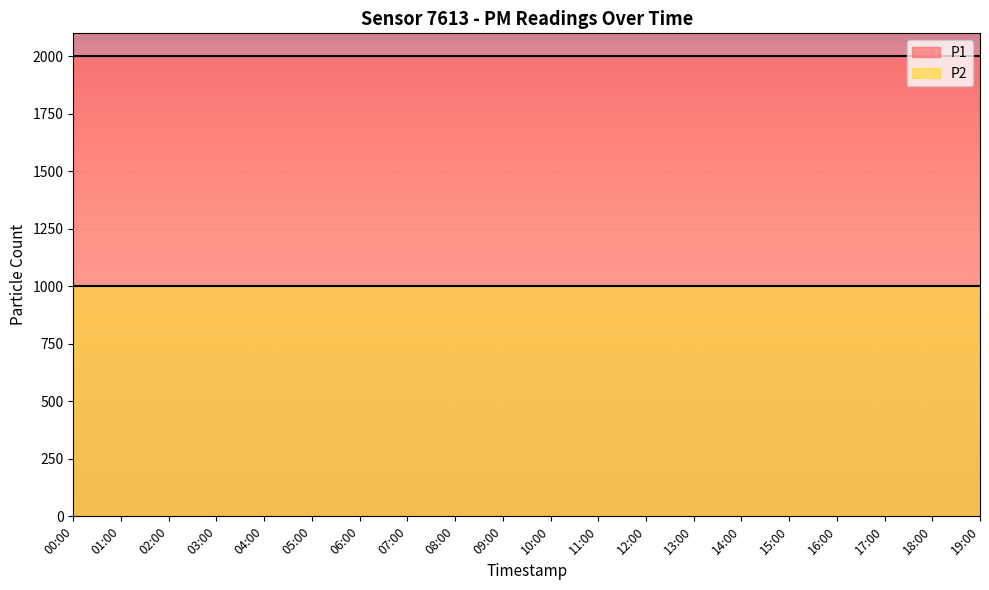

At which category does the chart reach its peak across all series?

00:00